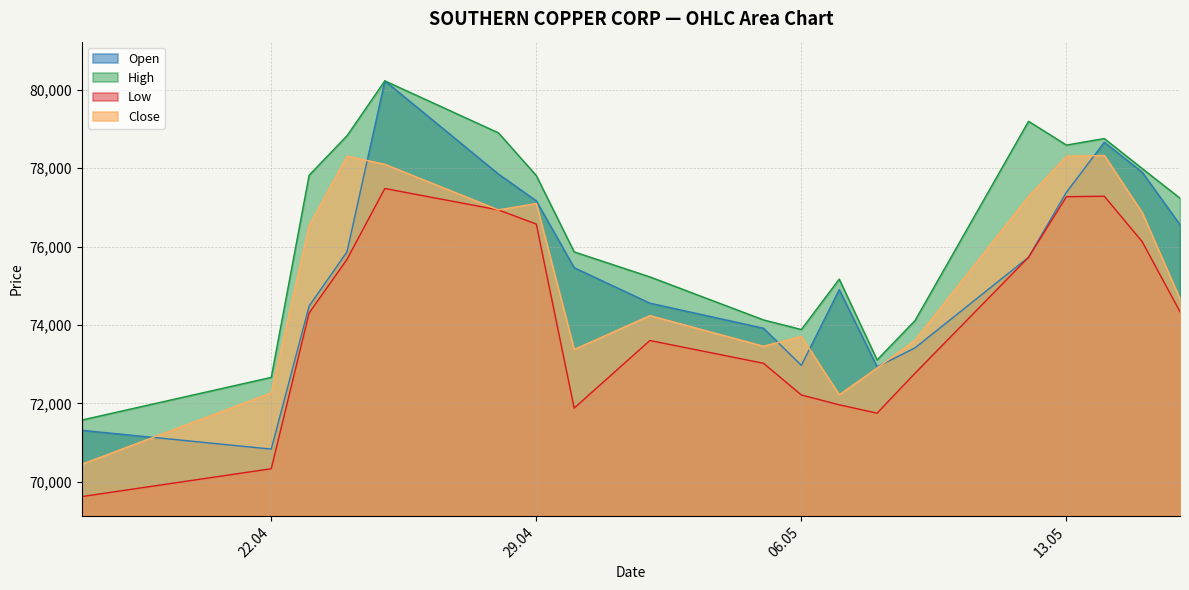

What is the difference between the maximum and minimum values in the High series?

8652